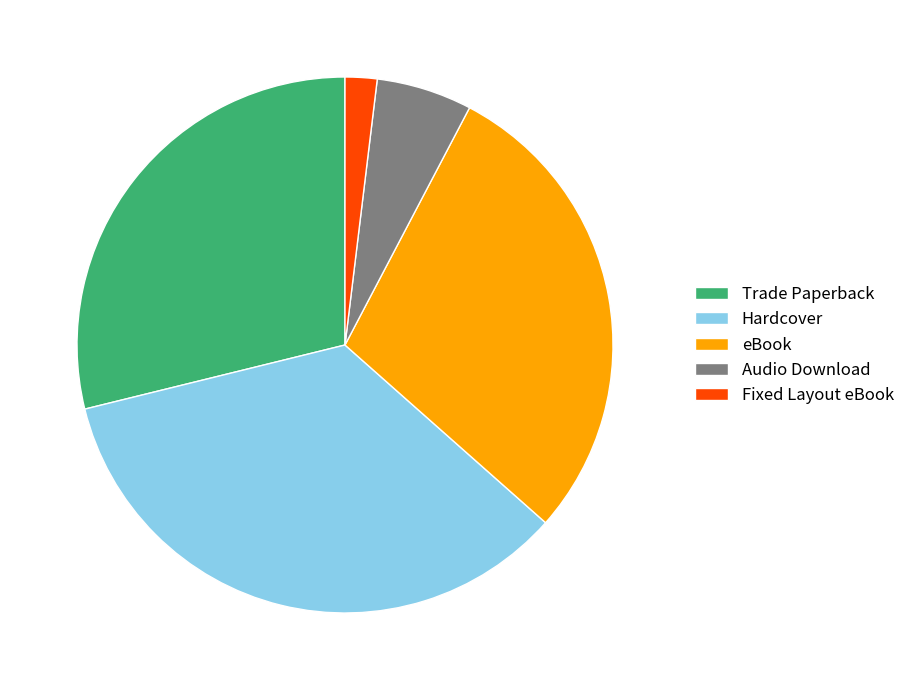

Combined, do Hardcover and Fixed Layout eBook account for over 50%?

No